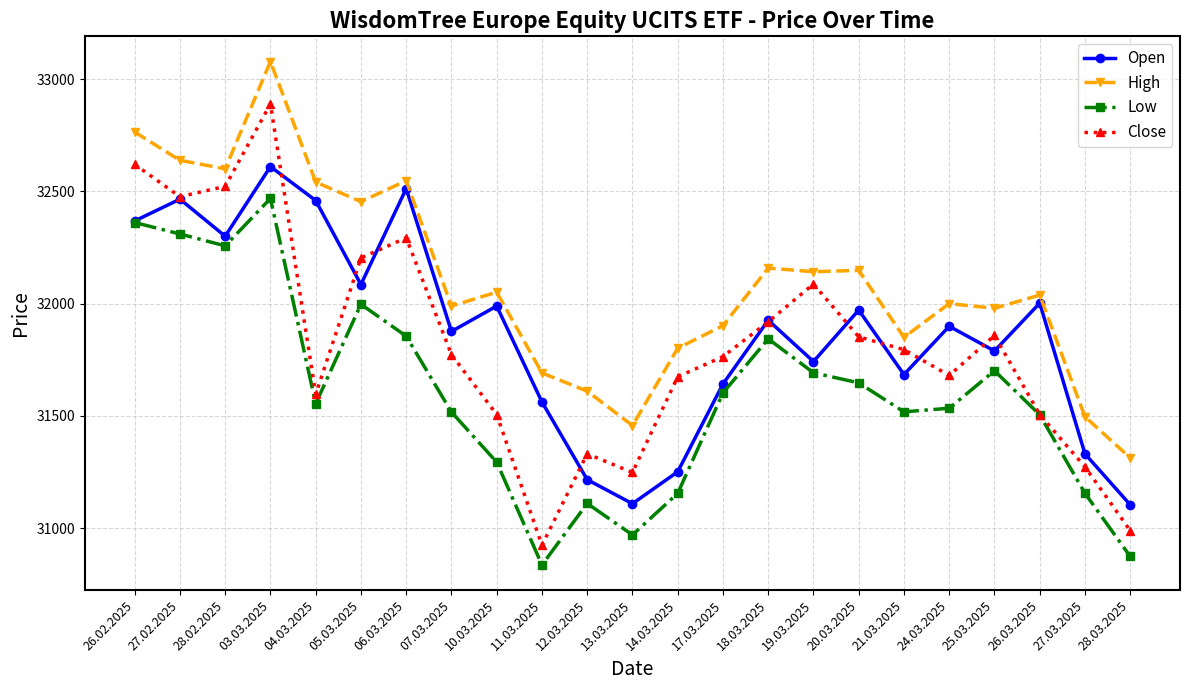

True or false: High has a value of 31902 at 17.03.2025.

True